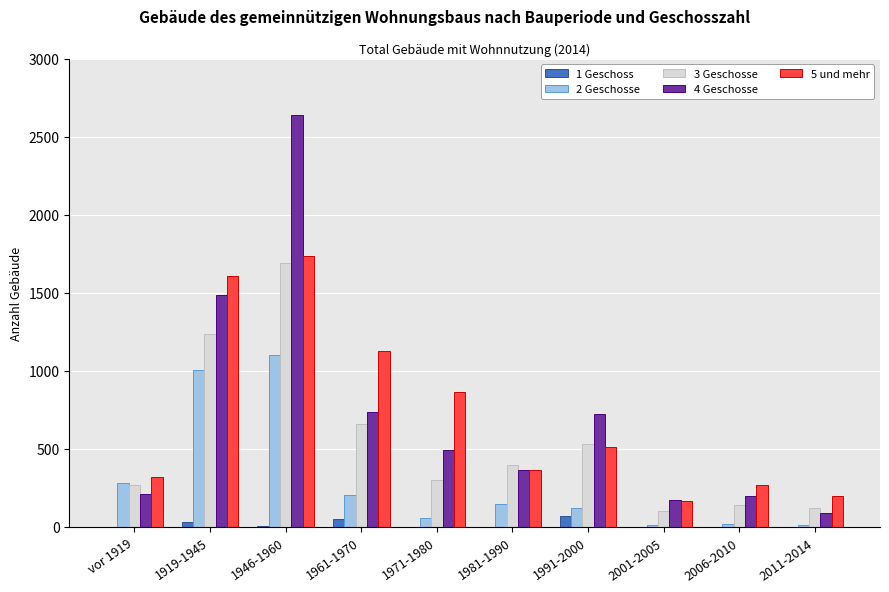

What is the average value of the 4 Geschosse series?

711